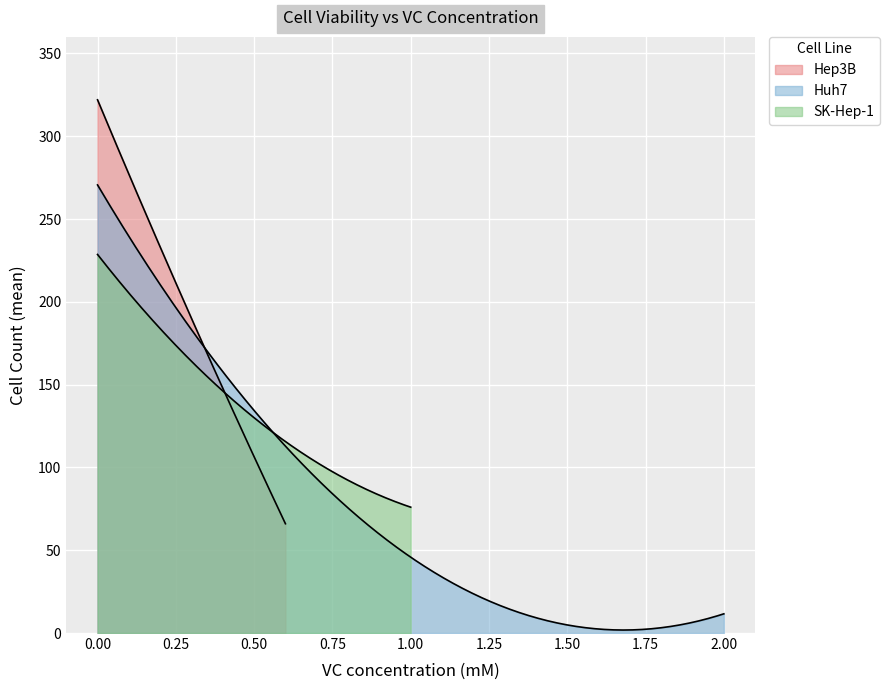

Rank the series by their maximum value, from lowest to highest.

SK-Hep-1, Huh7, Hep3B